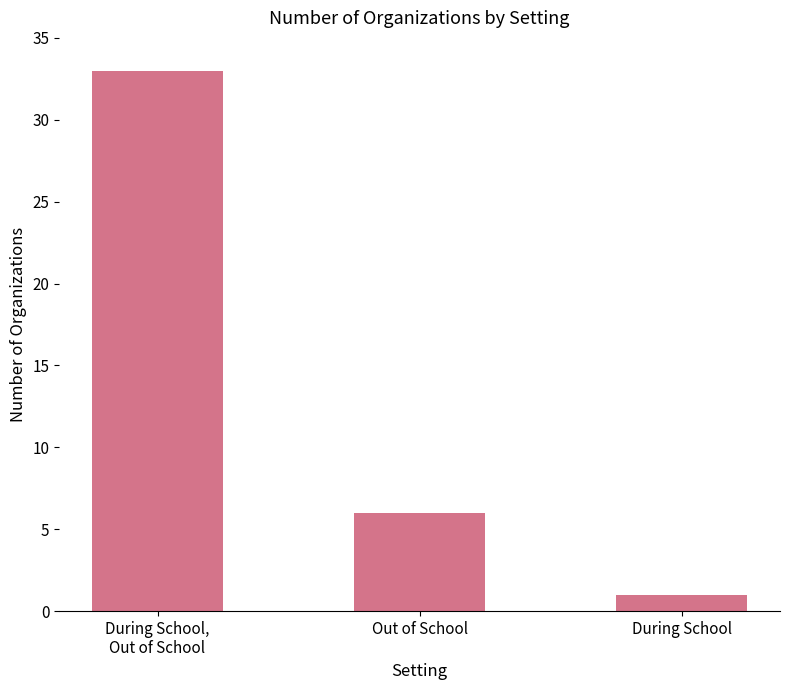

Read the value at Out of School, to the nearest 10.

10